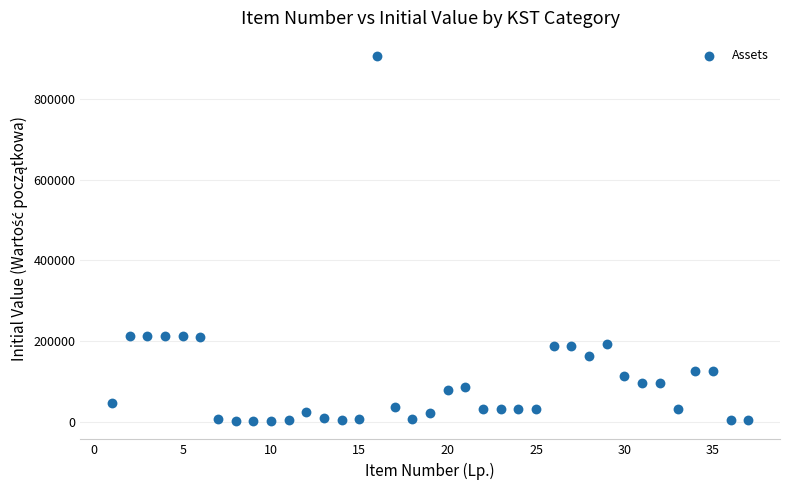

What is the range of X values (max minus min)?

36.0